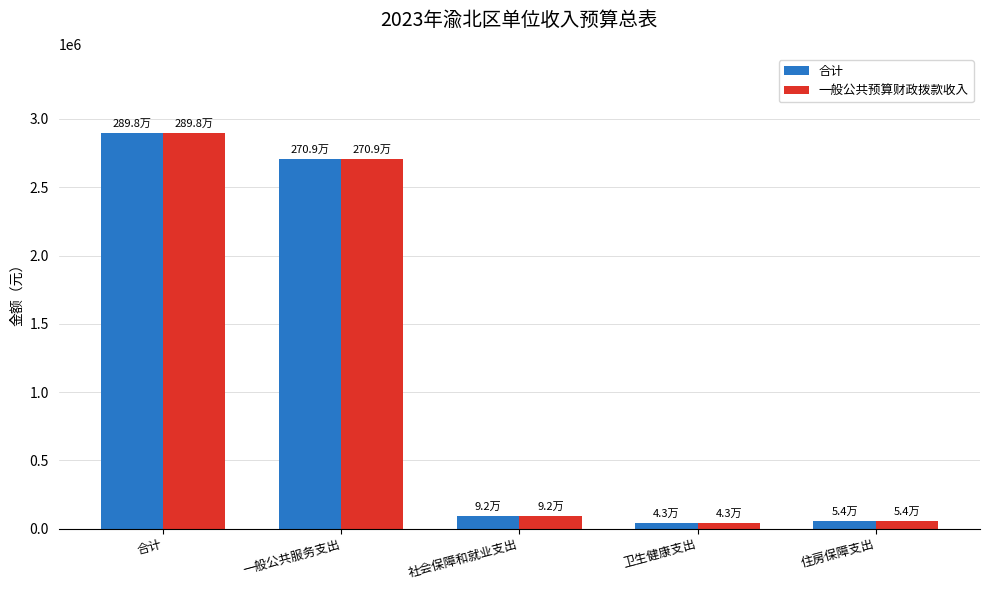

What is the maximum value shown in the chart?

2897805.5